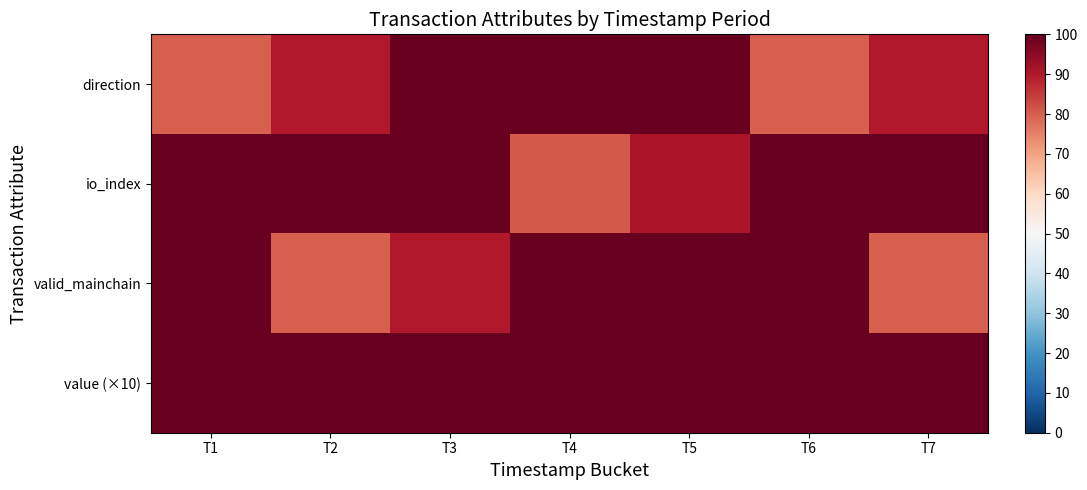

List the series in order of their overall mean, lowest first.

direction, valid_mainchain, io_index, value (×10)